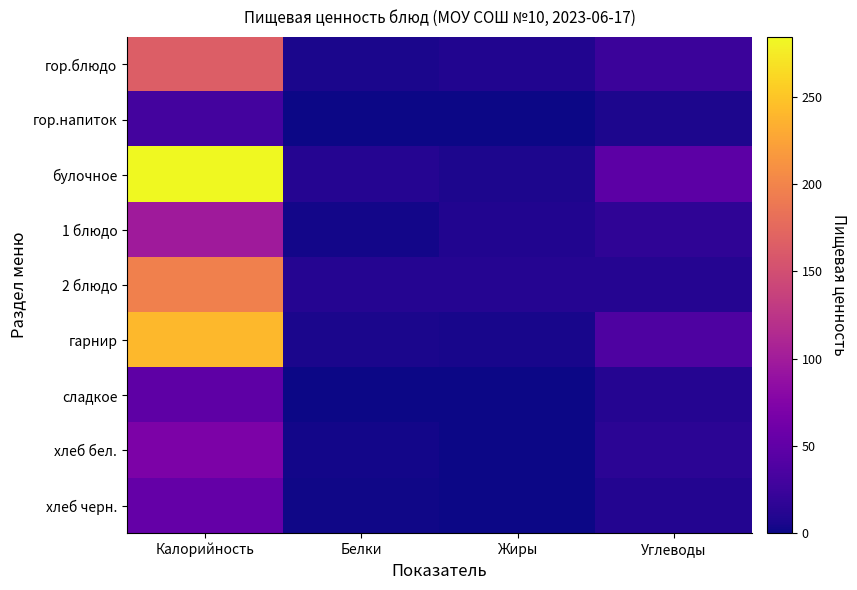

What is the greatest value displayed?

284.2